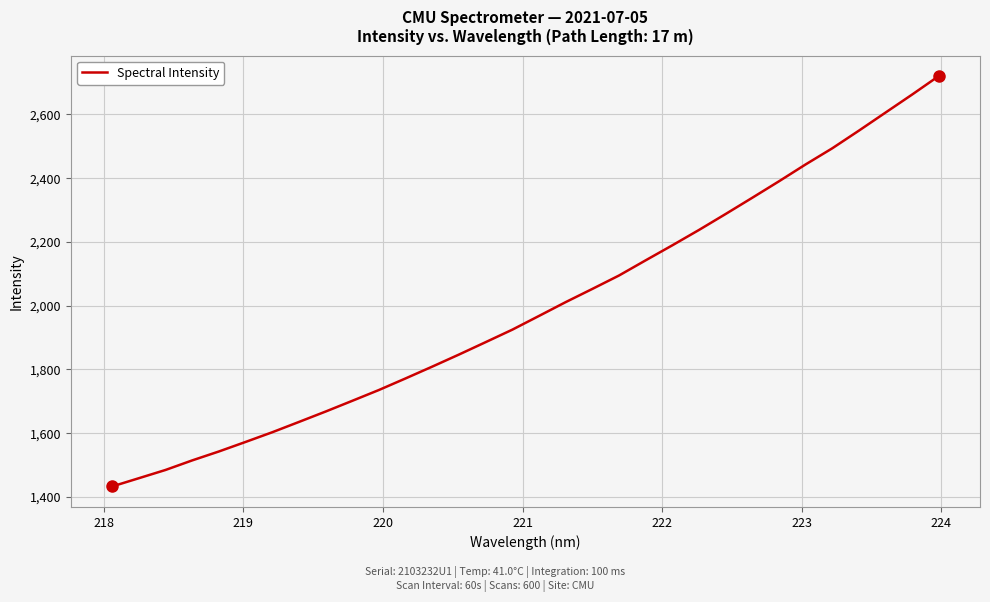

What is the greatest value displayed?

2720.4